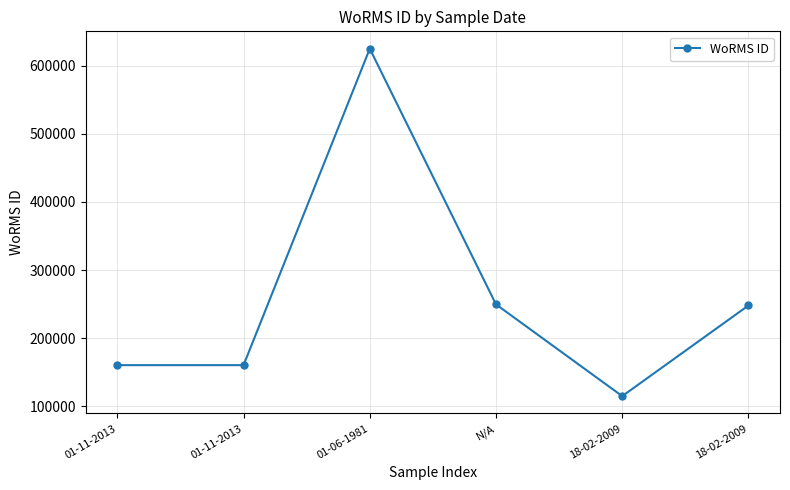

How many lines are shown in the chart?

1